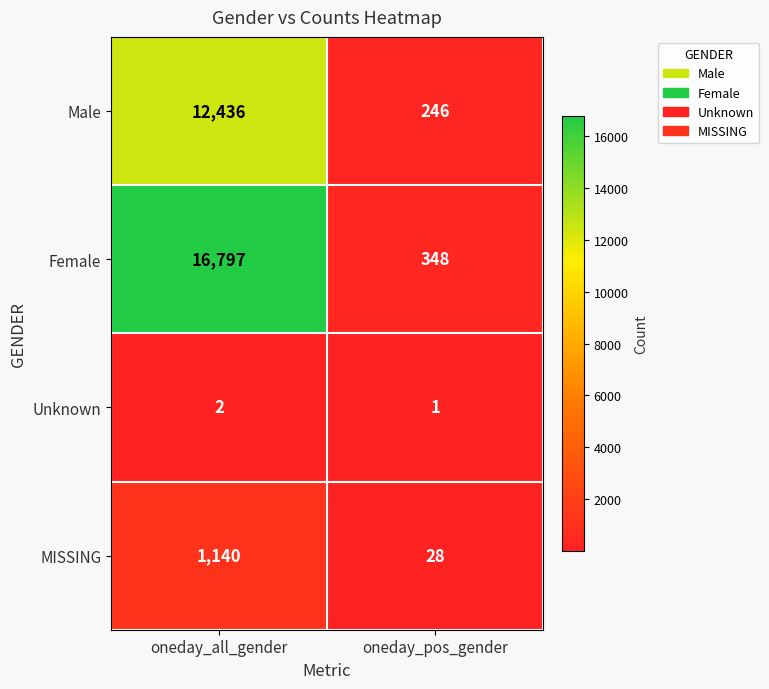

What is the smallest value displayed?

1